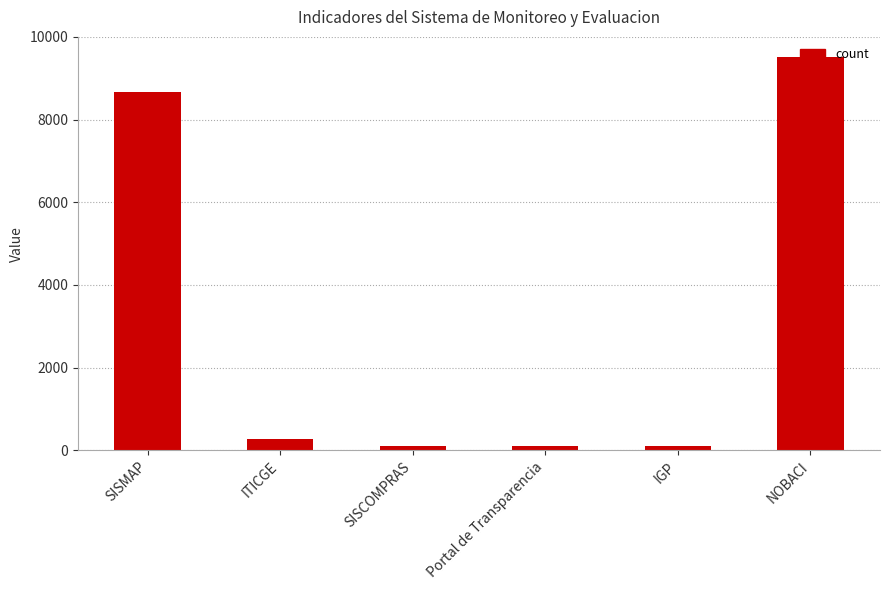

Which category has the highest value across all series?

NOBACI